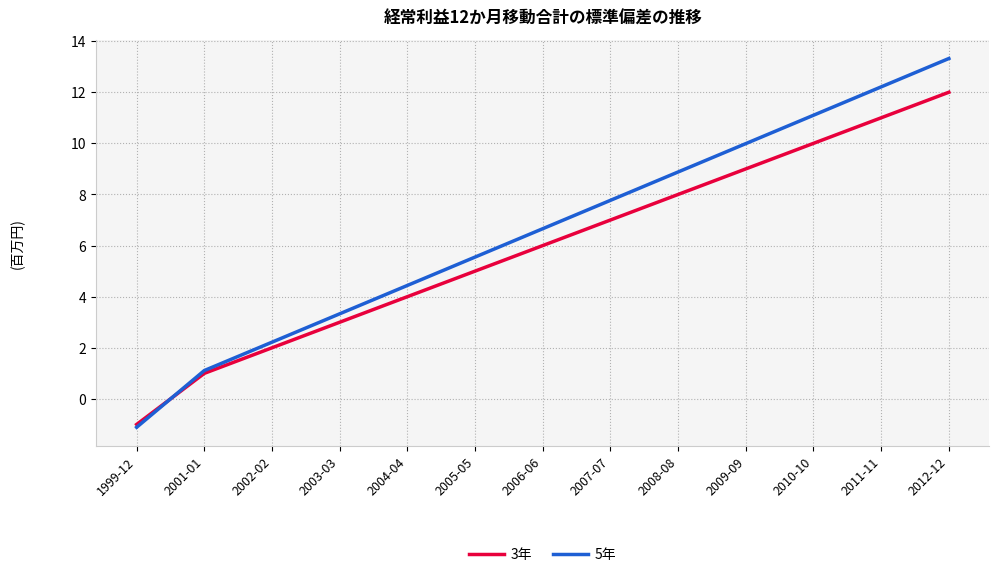

Read the 5年 value at 2007-07.

7.8